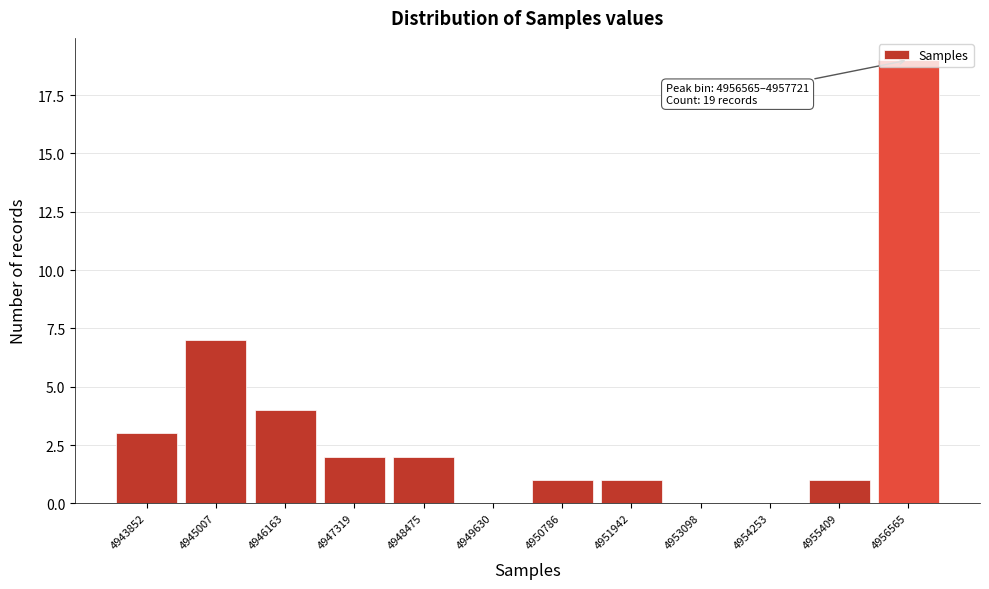

What is the greatest value displayed?

19